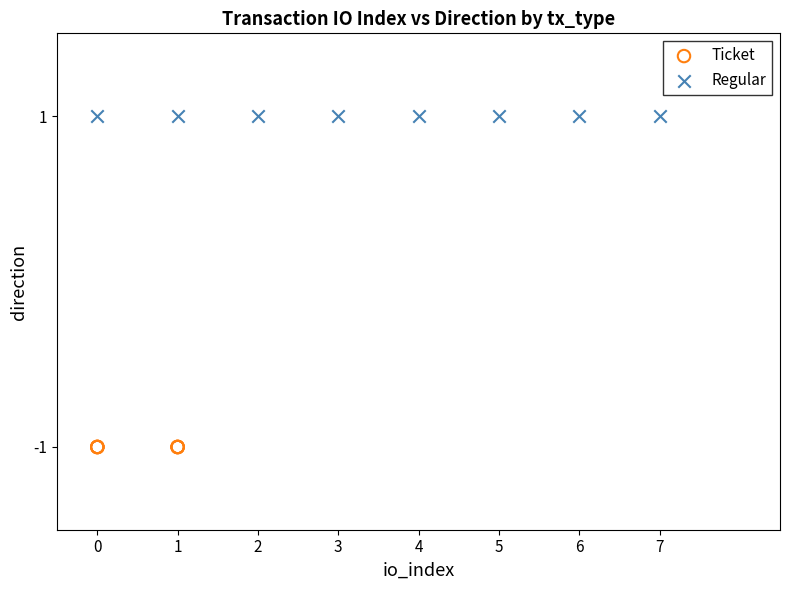

What are all the series names shown in the legend?

Ticket, Regular